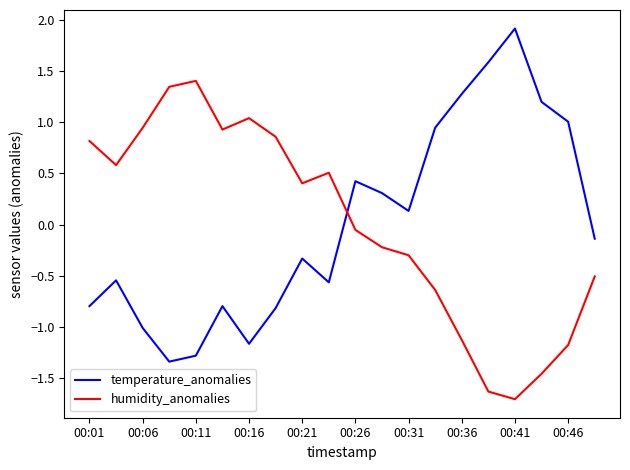

After their last crossing, which series has the higher values: humidity_anomalies or temperature_anomalies?

temperature_anomalies